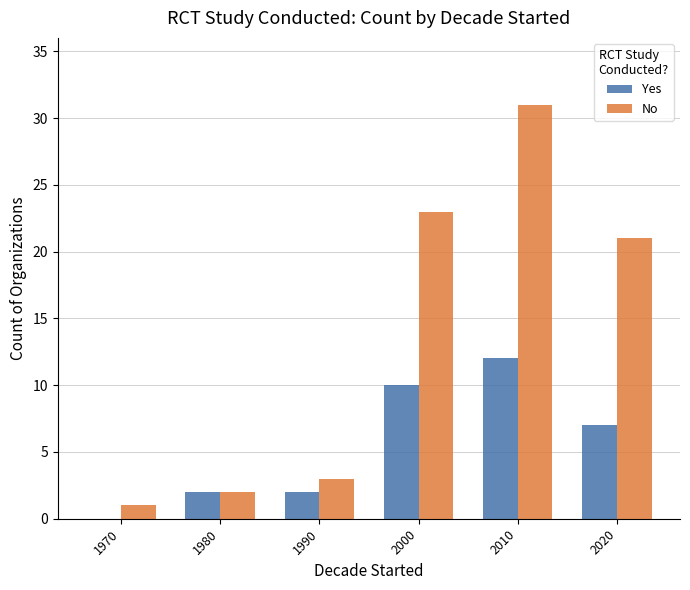

The value of Yes at 2000 is 5. True or false?

False